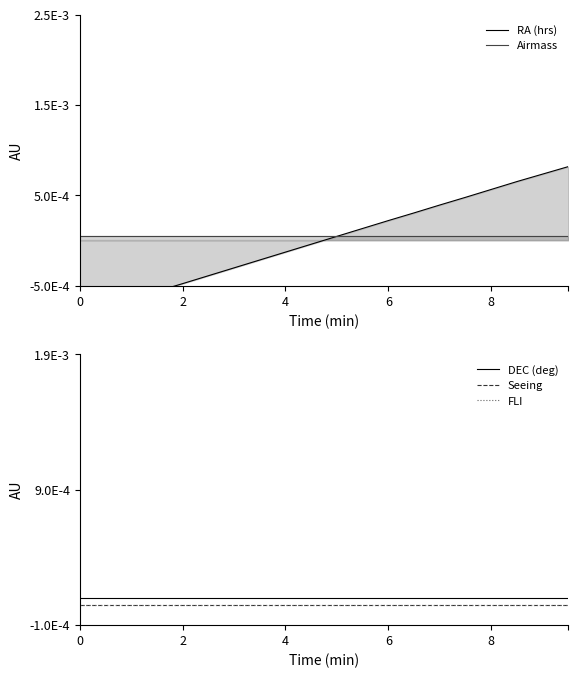

Is this an area chart (filled region under the line)?

No